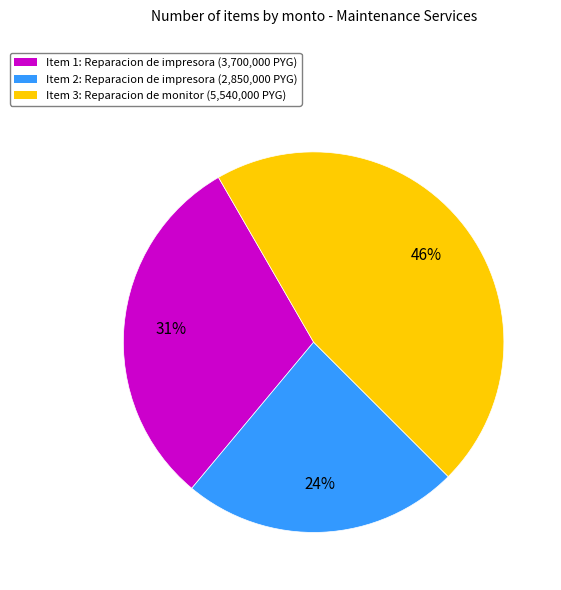

Combined, do Item 2: Reparacion de impresora (2,850,000 PYG) and Item 3: Reparacion de monitor (5,540,000 PYG) account for over 50%?

Yes